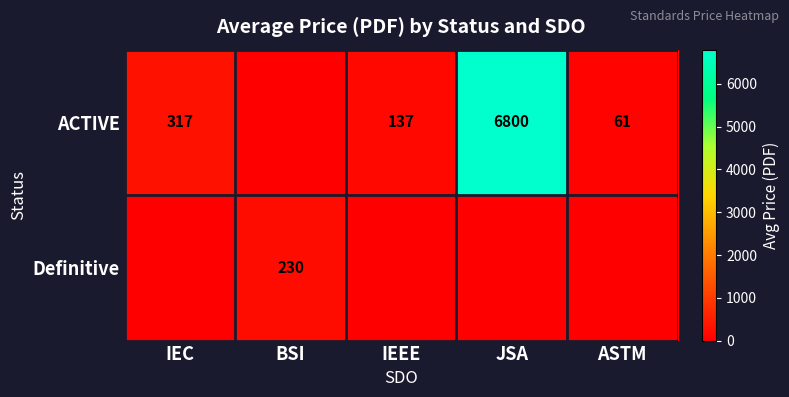

Which label corresponds to the largest value in the chart?

JSA